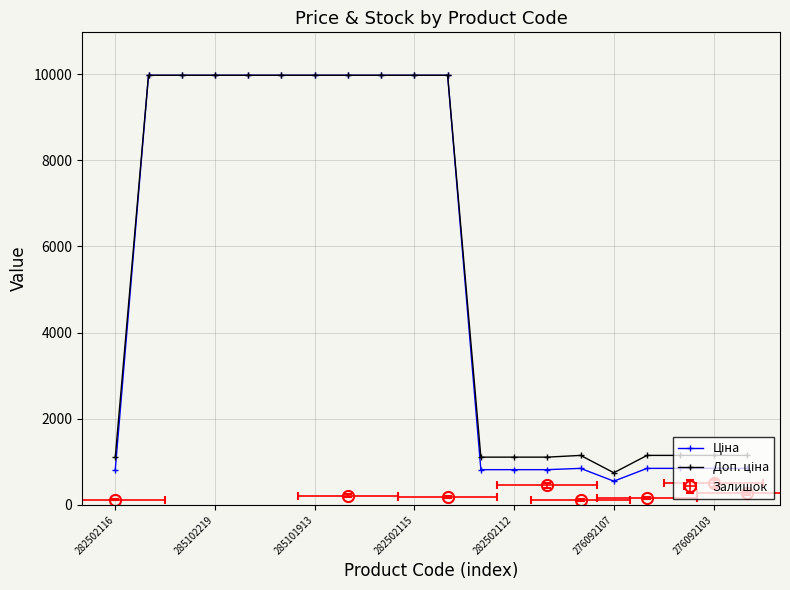

In Доп. ціна, how many points are lower than both neighbors (excluding endpoints)?

1